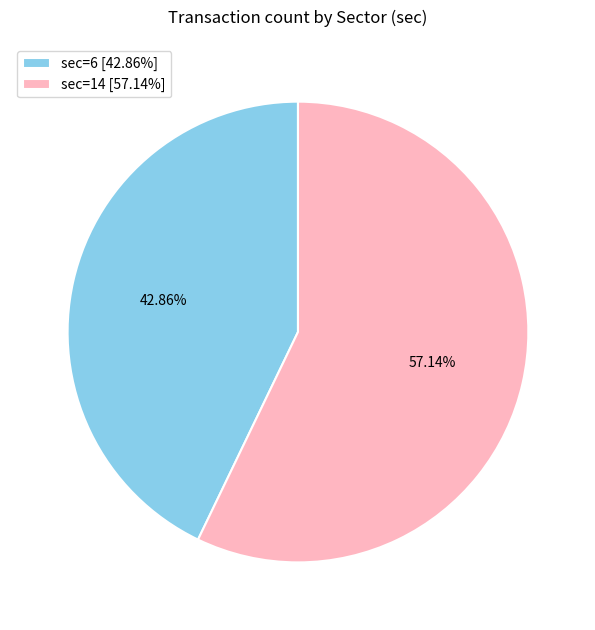

Count the number of slices in the pie.

2